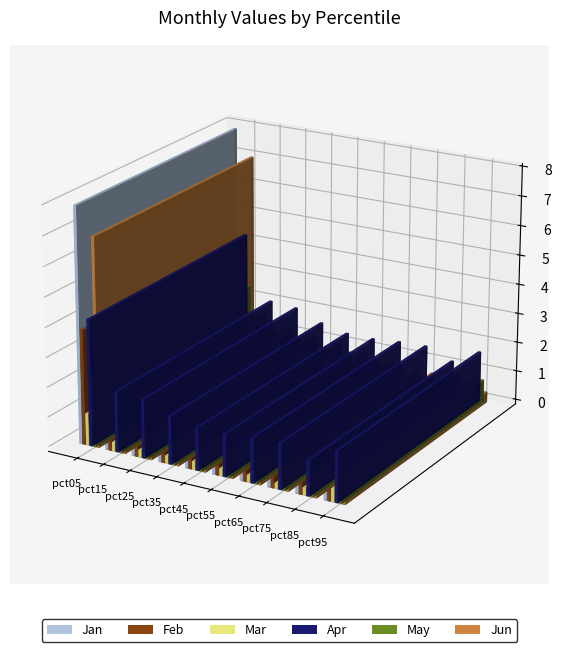

Which series has the largest total across all categories?

Apr